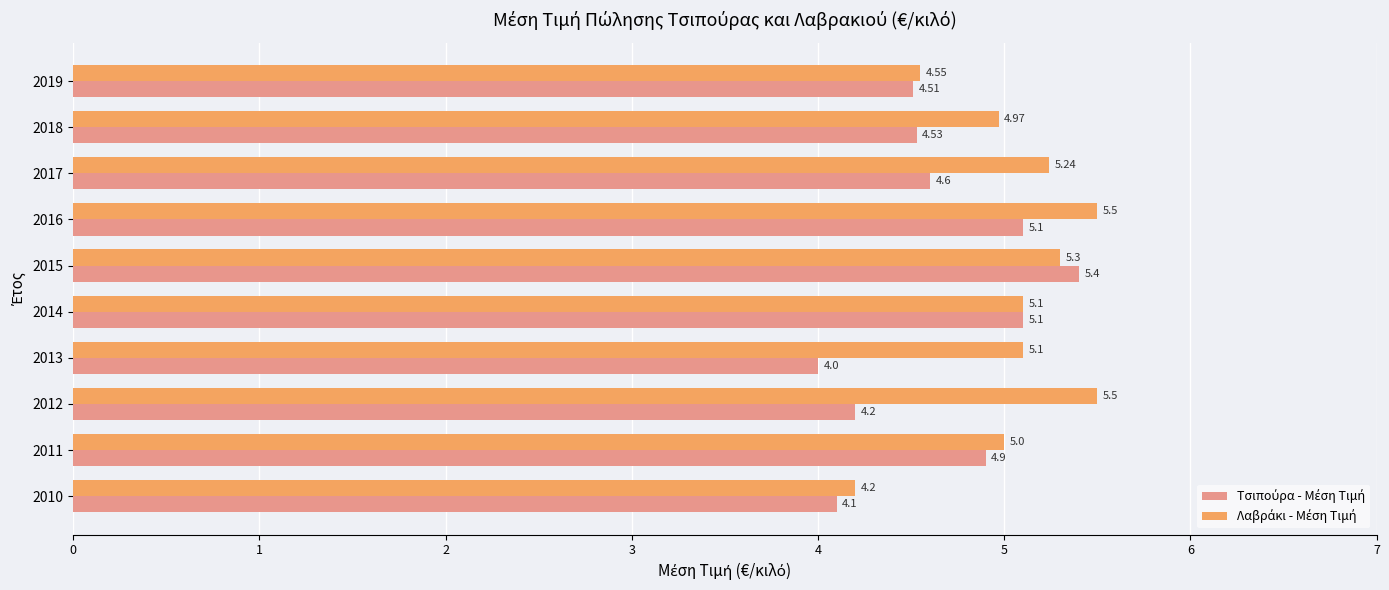

What is the spread (max minus min) of values at 2016?

0.4